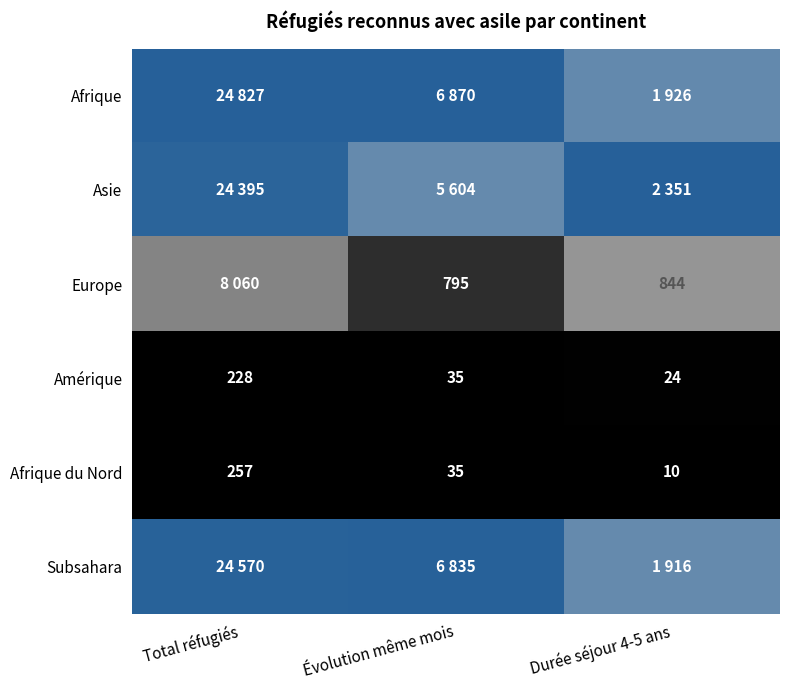

At which label does Afrique du Nord first exceed 35?

Total réfugiés